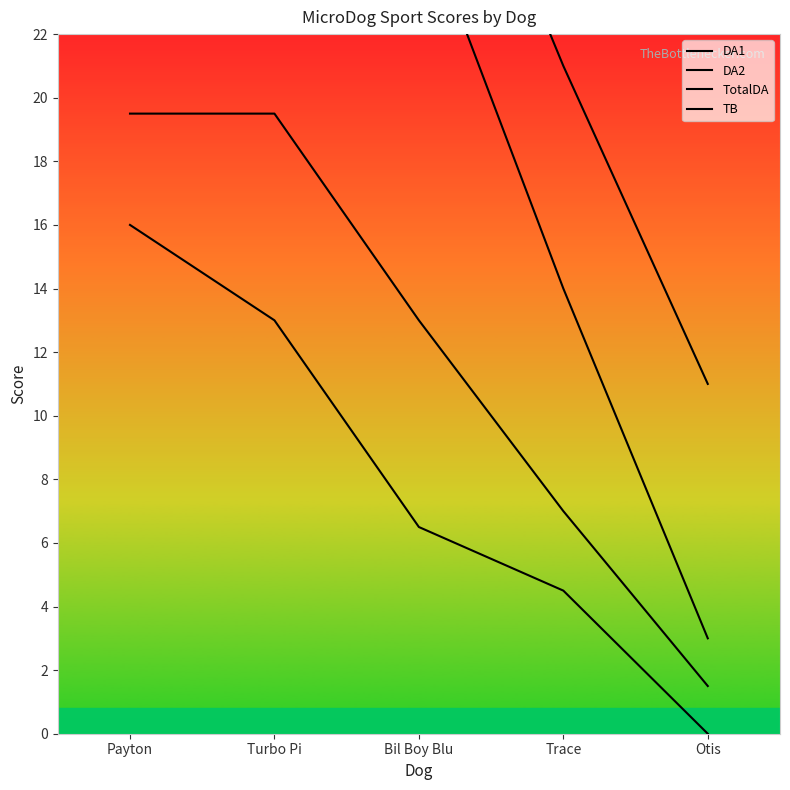

Rank the categories by DA2 value from lowest to highest.

Otis, Trace, Bil Boy Blu, Payton, Turbo Pi